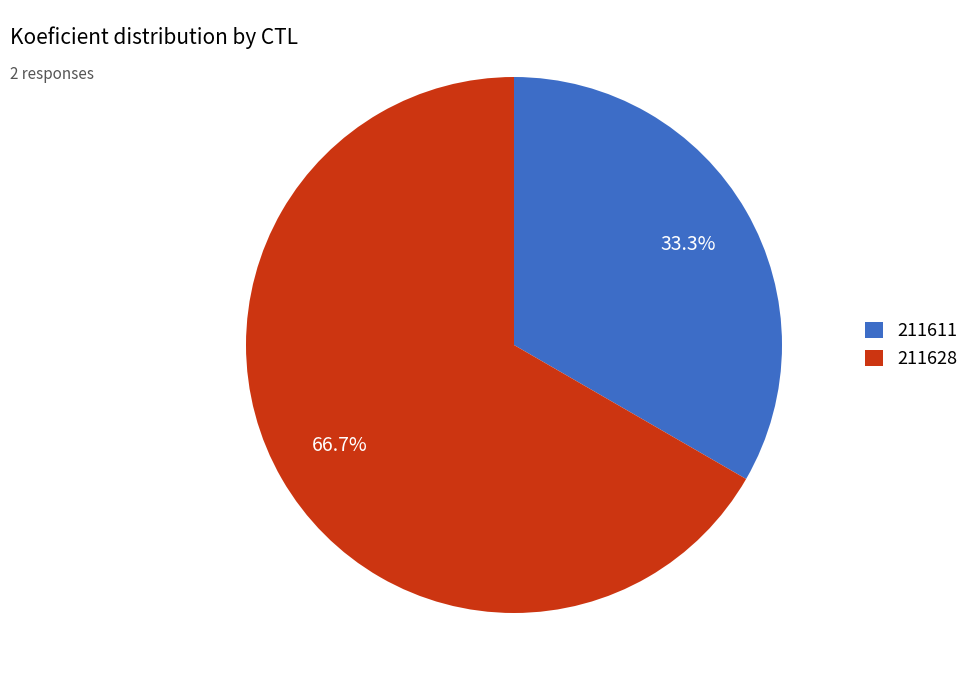

True or false: 211611 accounts for 33% of the total.

True